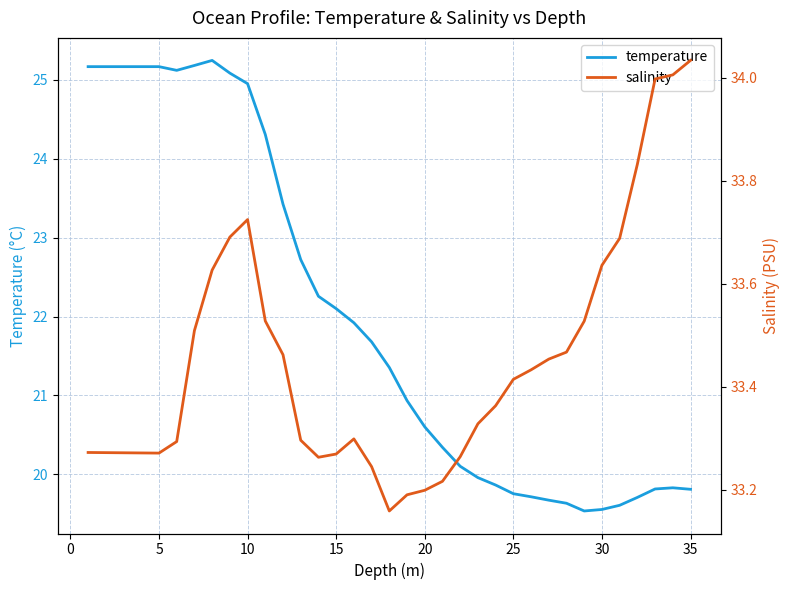

Reading left to right, extract all data points from this chart.

temperature: 25.2	25.2	25.2	25.2	25.2	25.1	25.2	25.2	25.1	25.0	24.3	23.4	22.7	22.3	22.1	21.9	21.7	21.4	20.9	20.6	20.3	20.1	20.0	19.9	19.8	19.7	19.7	19.6	19.5	19.6	19.6	19.7	19.8	19.8	19.8
salinity: 33.3	33.3	33.3	33.3	33.3	33.3	33.5	33.6	33.7	33.7	33.5	33.5	33.3	33.3	33.3	33.3	33.2	33.2	33.2	33.2	33.2	33.3	33.3	33.4	33.4	33.4	33.5	33.5	33.5	33.6	33.7	33.8	34.0	34.0	34.0